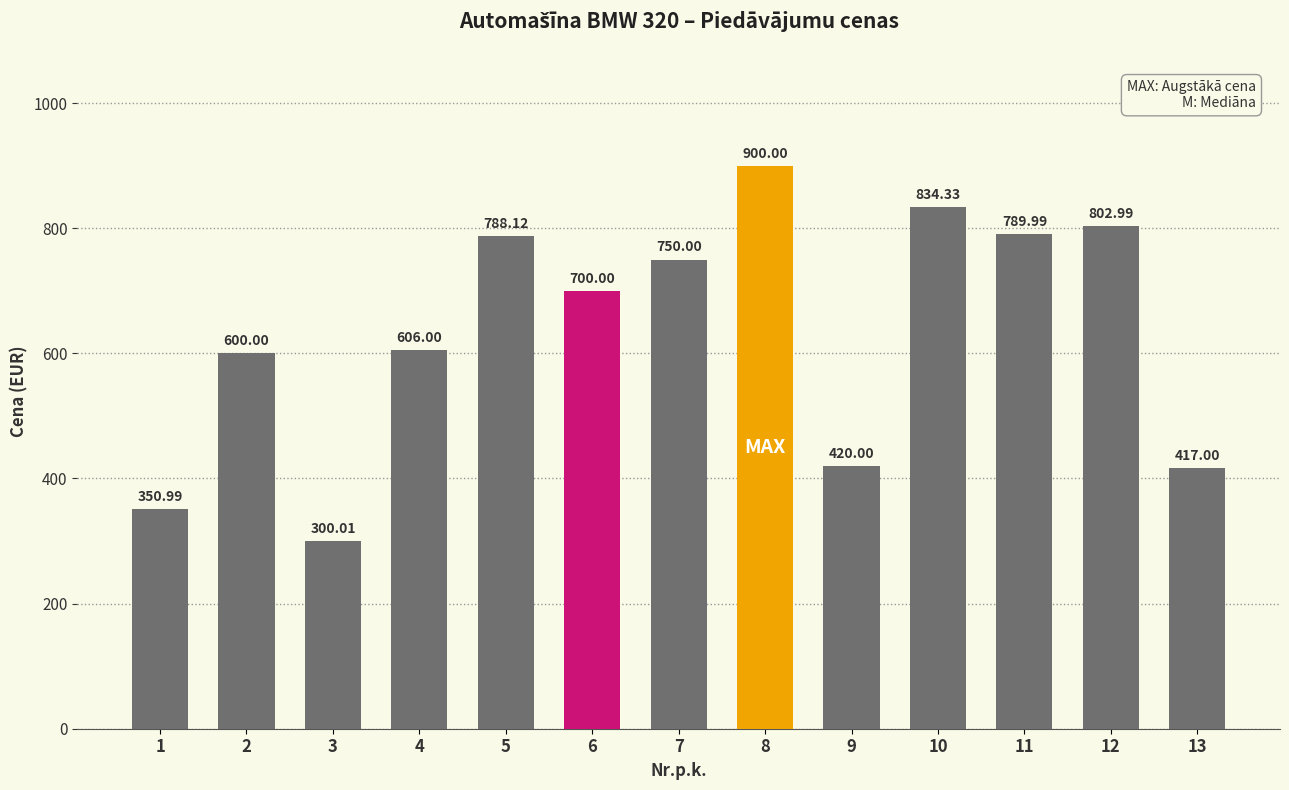

List the labels in order of value, smallest first.

3, 1, 13, 9, 2, 4, 6, 7, 5, 11, 12, 10, 8